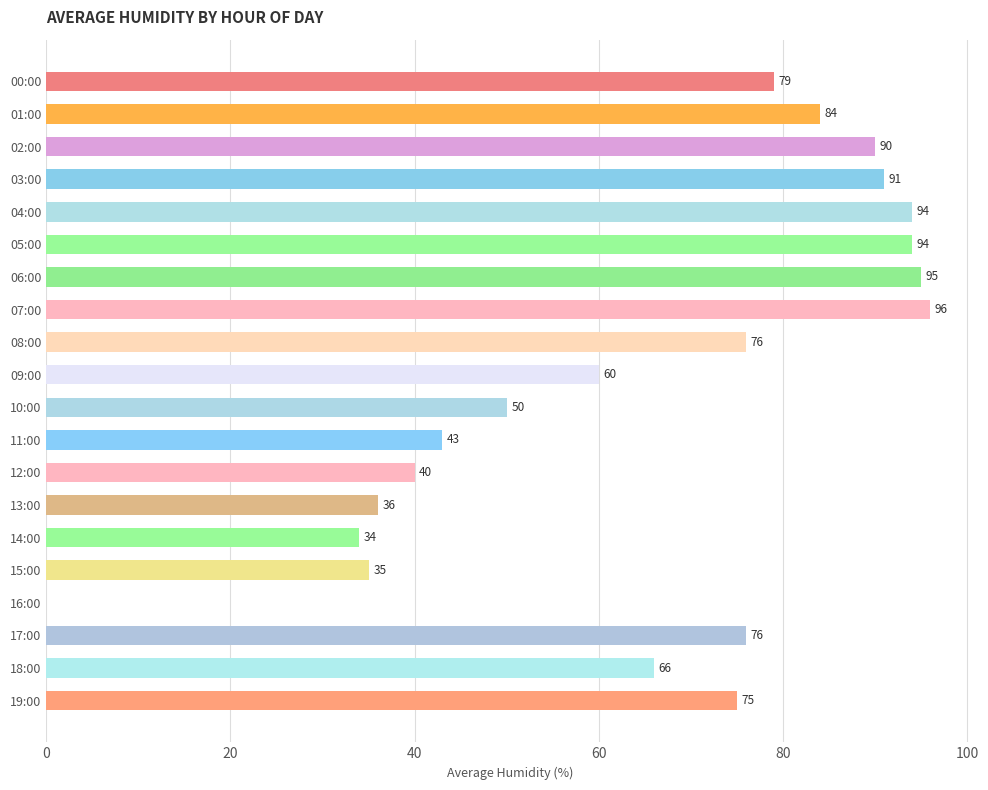

How many categories are shown in the chart?

20